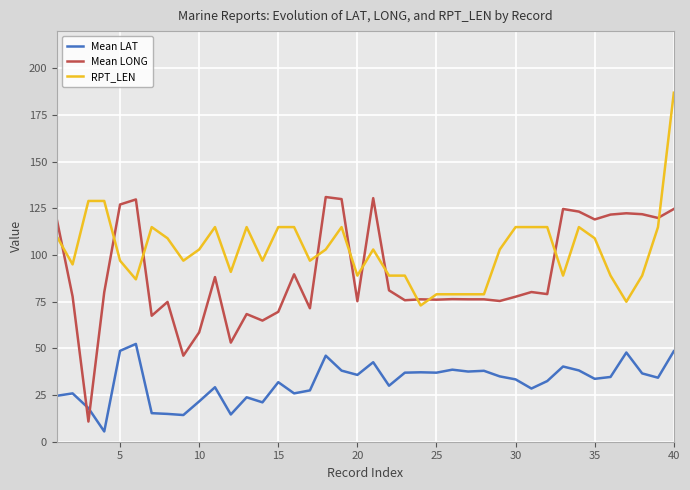

Rank the series by their average value, from highest to lowest.

RPT_LEN, Mean LONG, Mean LAT